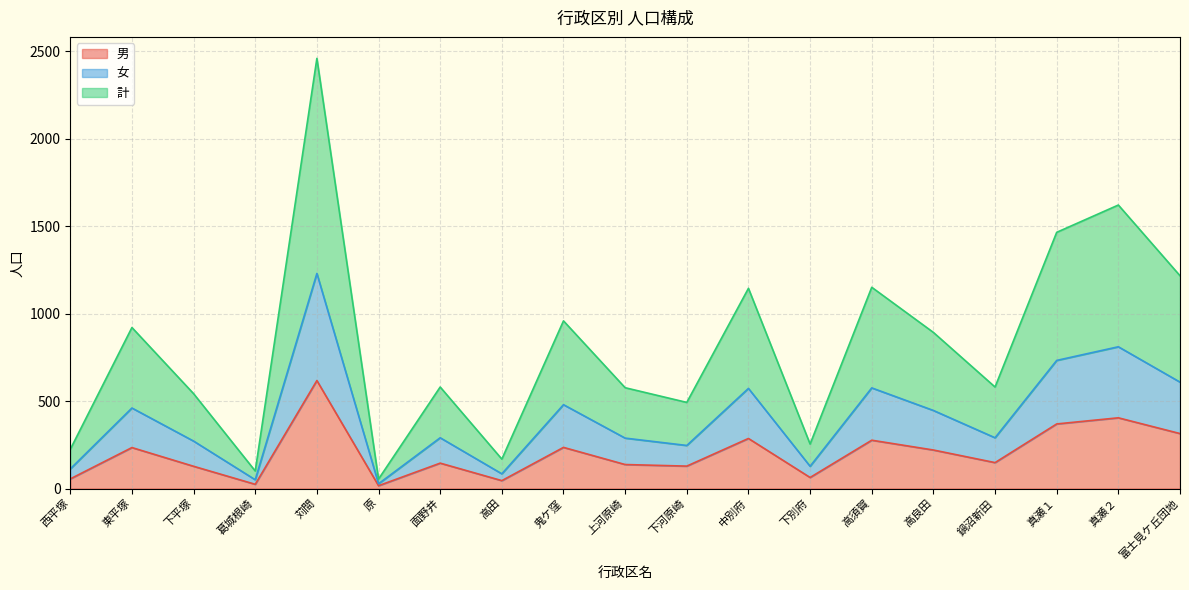

At which category is the sum across all series the highest?

苅間